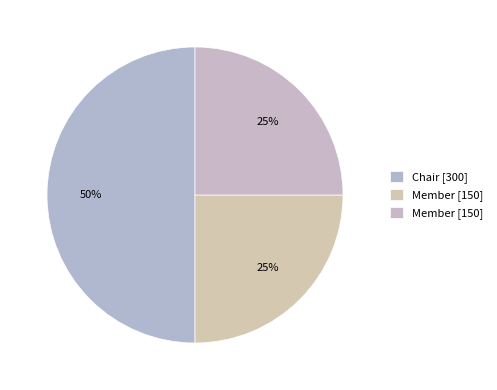

How many slices are in this pie chart?

3